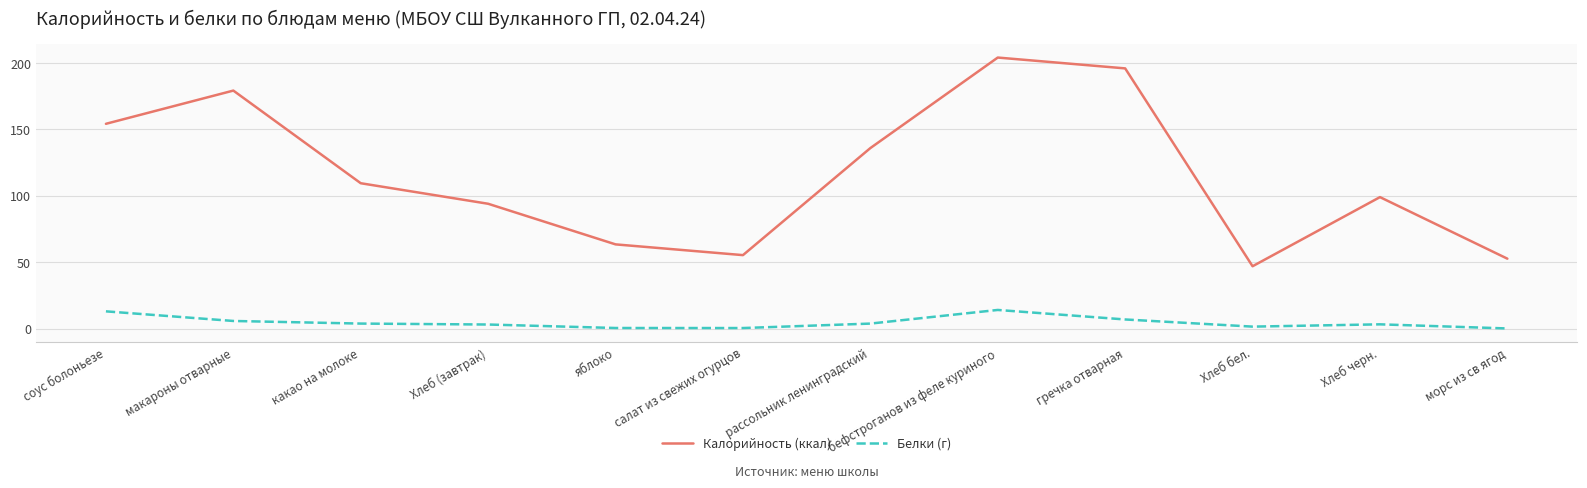

Is it true that Белки (г) equals 0.2 at морс из св ягод?

True